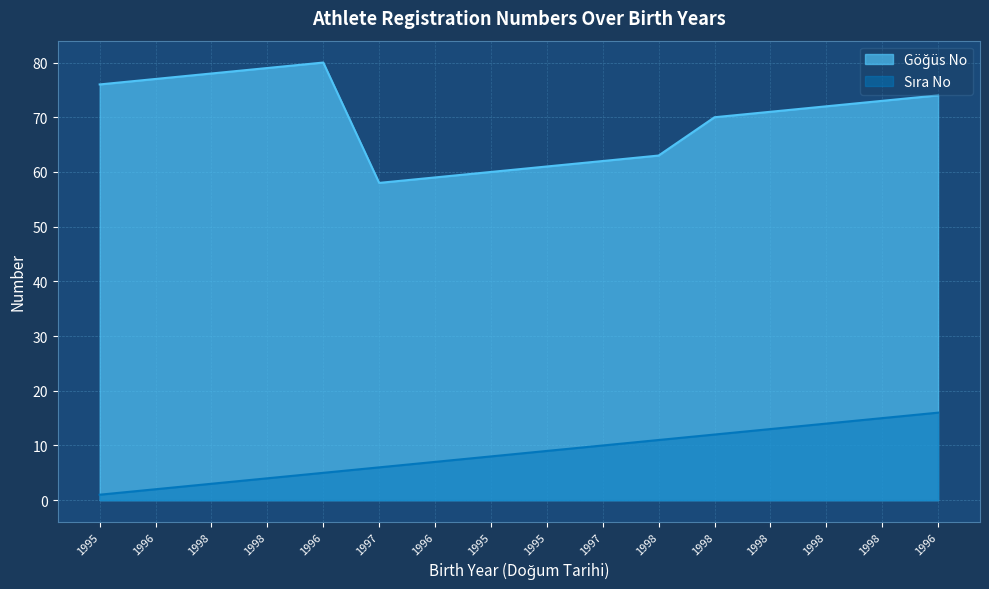

What is the label of the 16th point from the left?

1996